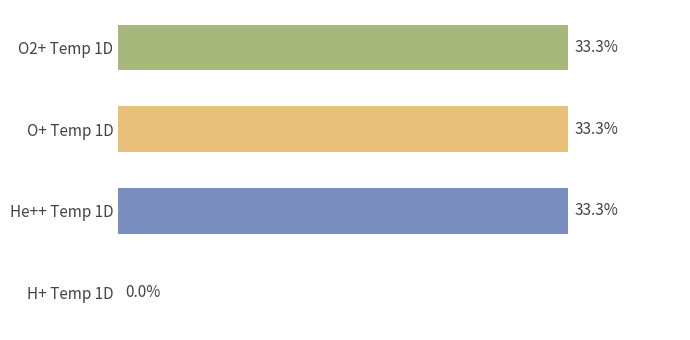

At which label is the value closest to 16?

H+ Temp 1D